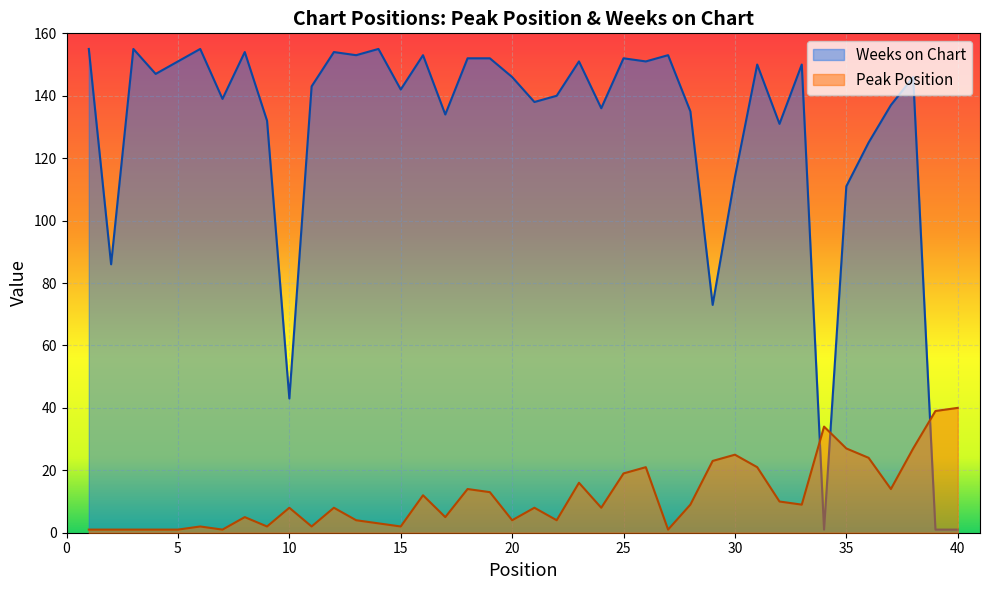

Is the value of Peak Position at 27 greater than the value of Weeks on Chart at 37?

No